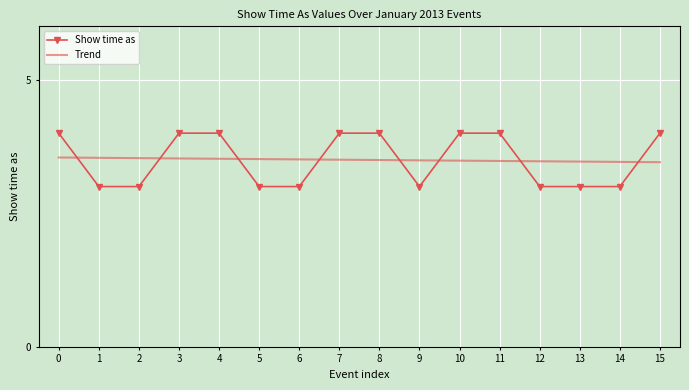

Which series changed the most between 12 and 15?

Show time as